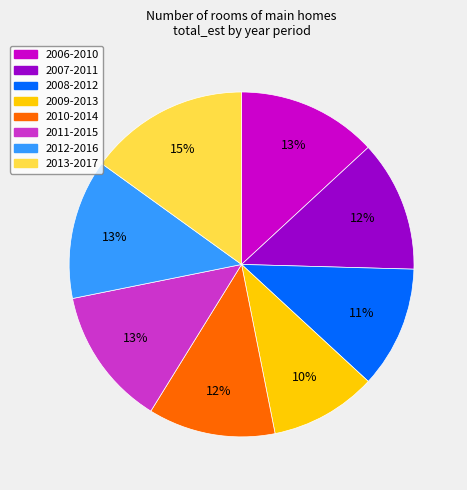

How many slices are in this pie chart?

8